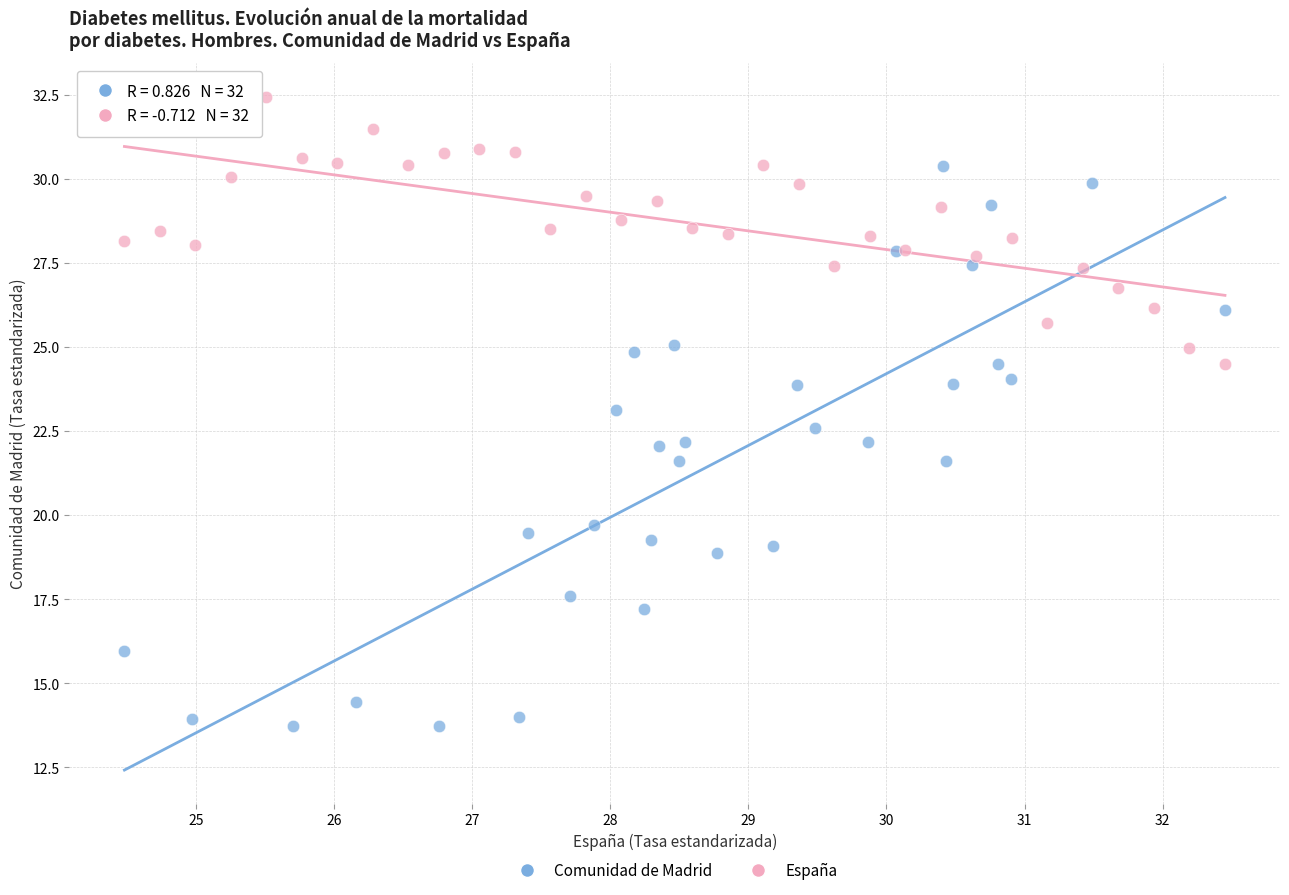

Which series reaches the minimum Y coordinate?

Comunidad de Madrid